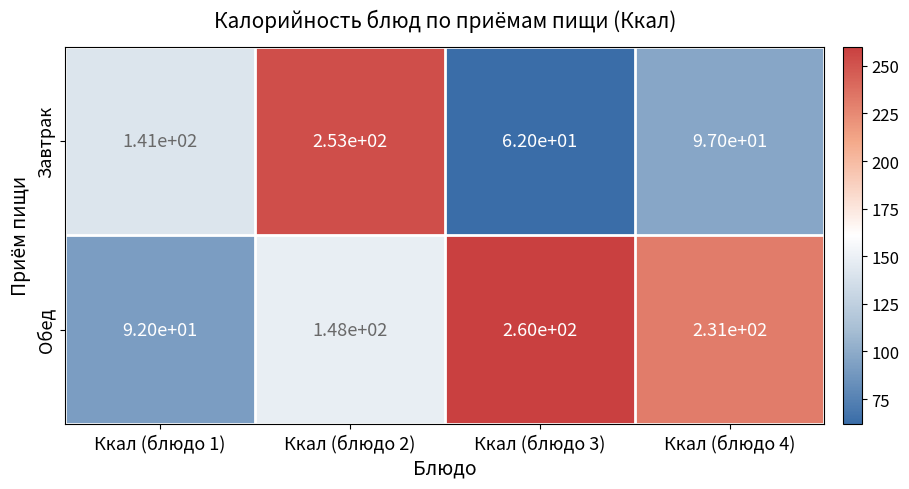

What is the sum of the Обед values at Ккал (блюдо 4) and Ккал (блюдо 1)?

323